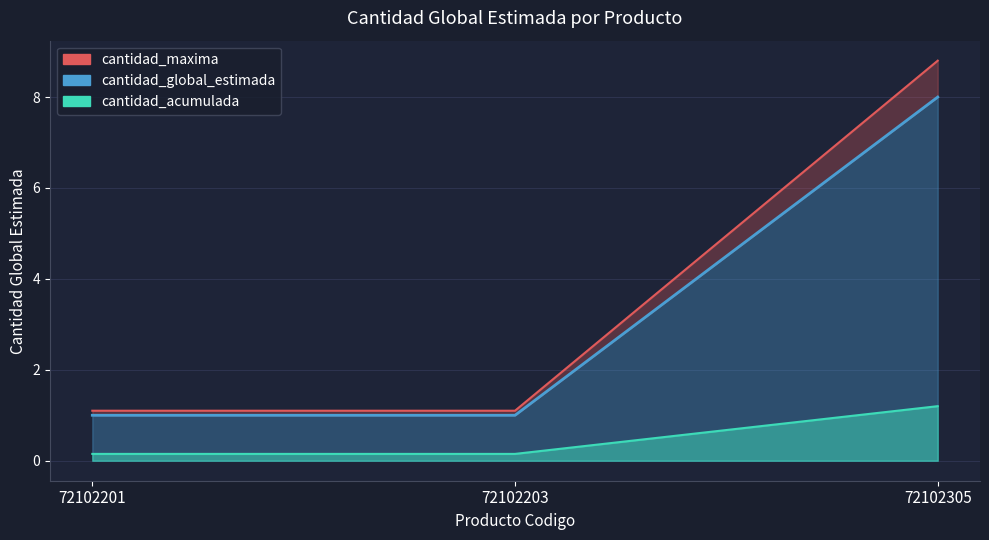

Does the chart display data point markers on the line(s)?

No